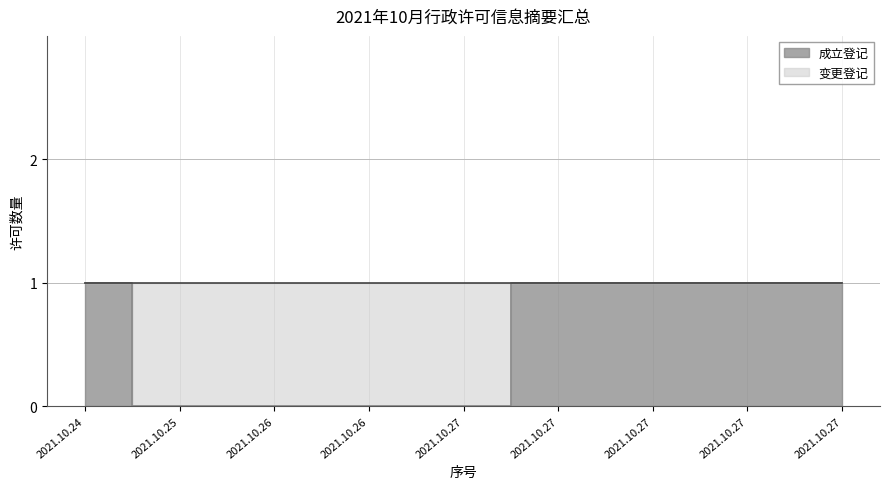

Reading left to right, list all the values displayed in this chart.

2021.10.24=1	2021.10.25=0	2021.10.26=0	2021.10.26=0	2021.10.27=0	2021.10.27=1	2021.10.27=1	2021.10.27=1	2021.10.27=1